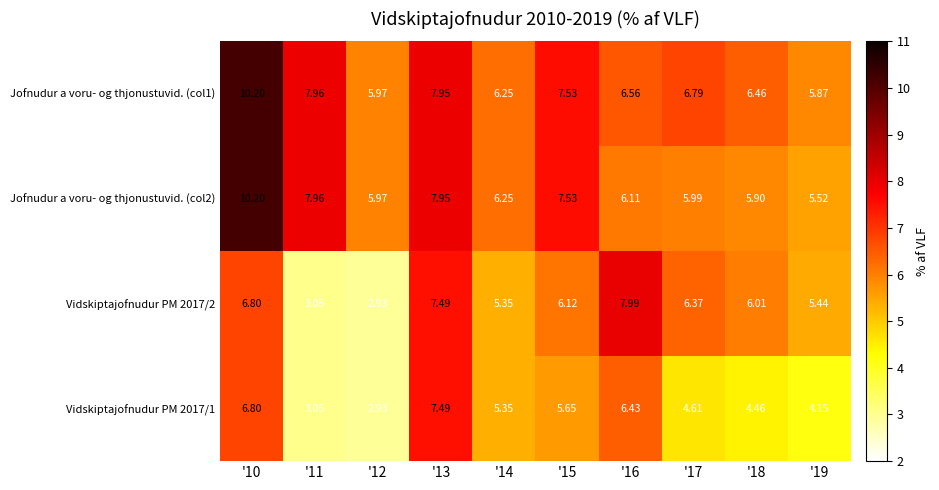

Which series has the widest spread of values?

Vidskiptajofnudur PM 2017/2